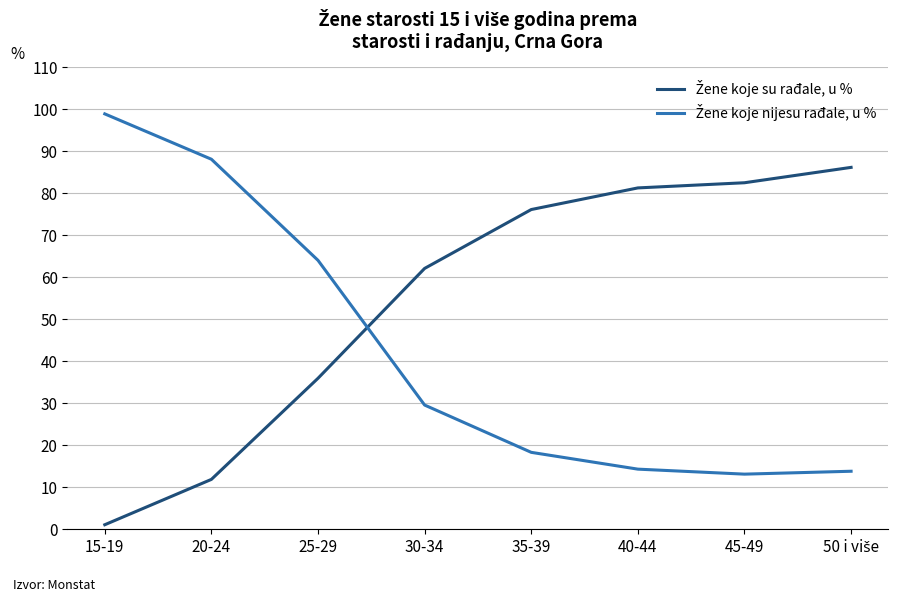

What is the maximum value shown in the chart?

98.9